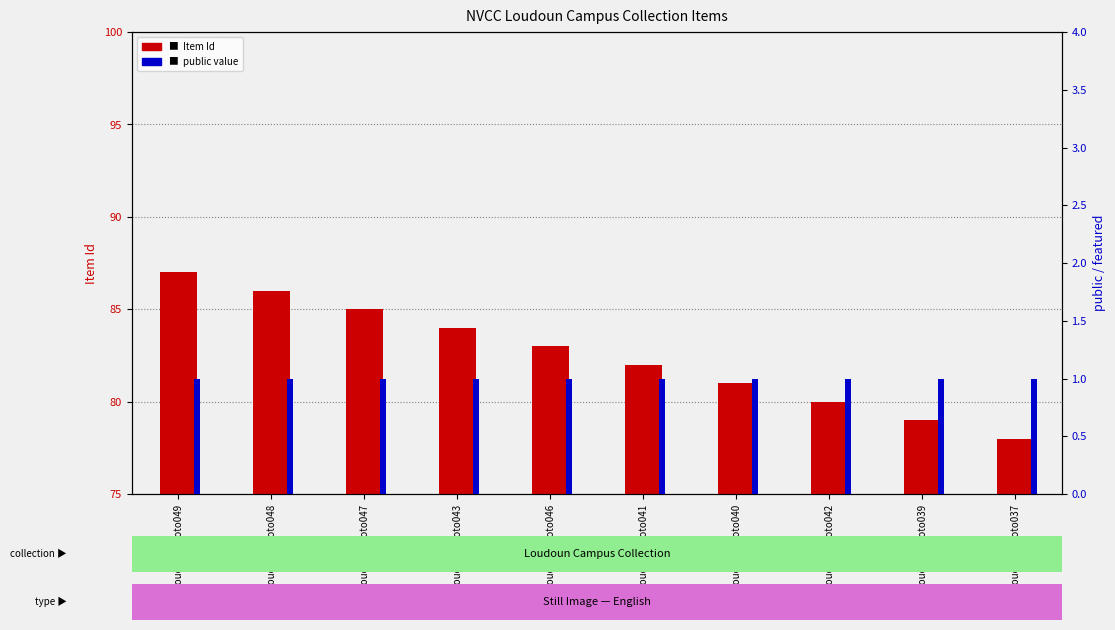

Reading left to right, transcribe all the data shown in this chart.

Item Id: loudounphoto049=87	loudounphoto048=86	loudounphoto047=85	loudounphoto043=84	loudounphoto046=83	loudounphoto041=82	loudounphoto040=81	loudounphoto042=80	loudounphoto039=79	loudounphoto037=78
public: loudounphoto049=1	loudounphoto048=1	loudounphoto047=1	loudounphoto043=1	loudounphoto046=1	loudounphoto041=1	loudounphoto040=1	loudounphoto042=1	loudounphoto039=1	loudounphoto037=1